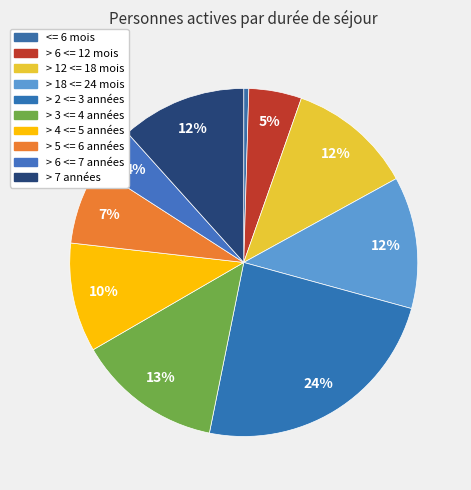

What percentage is the > 7 années slice, to the nearest percent?

12%